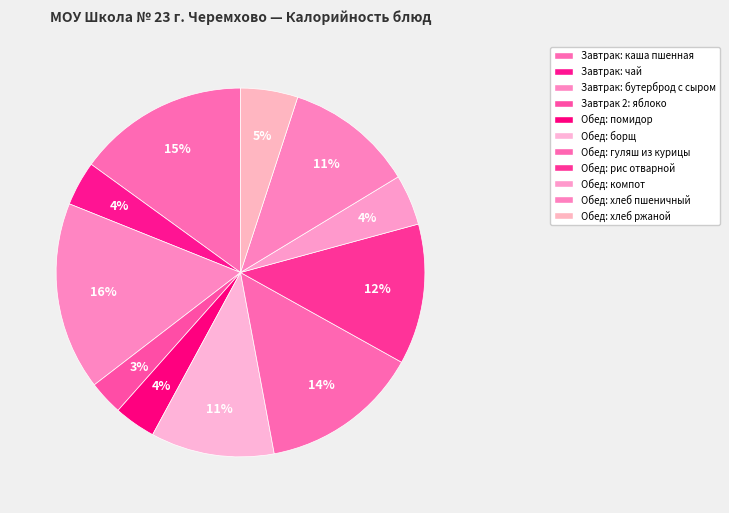

How many slices are in this pie chart?

11